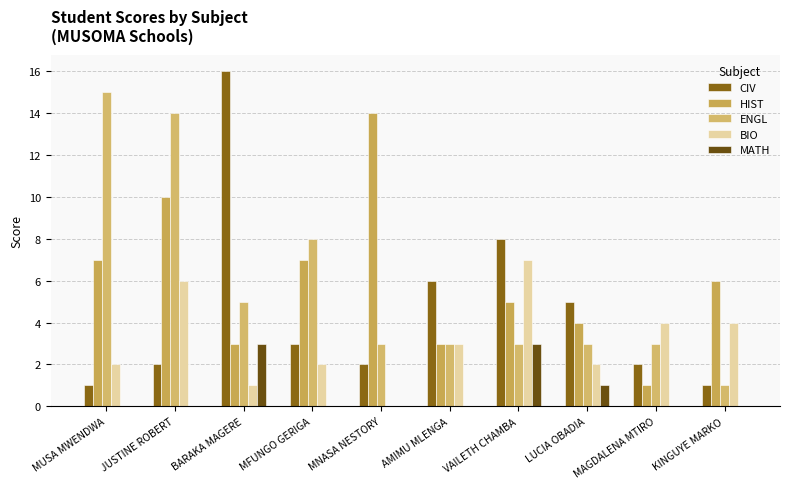

Which category has the highest value in the ENGL series?

MUSA MWENDWA